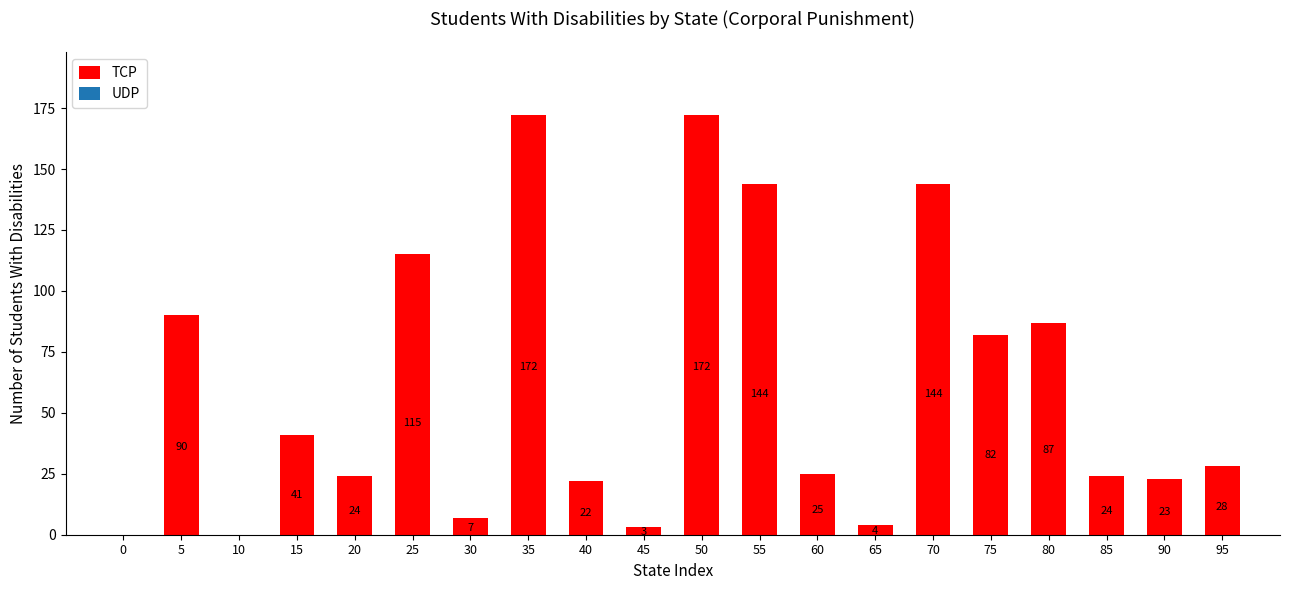

The chart shows a value of 0 at 0. True or false?

True